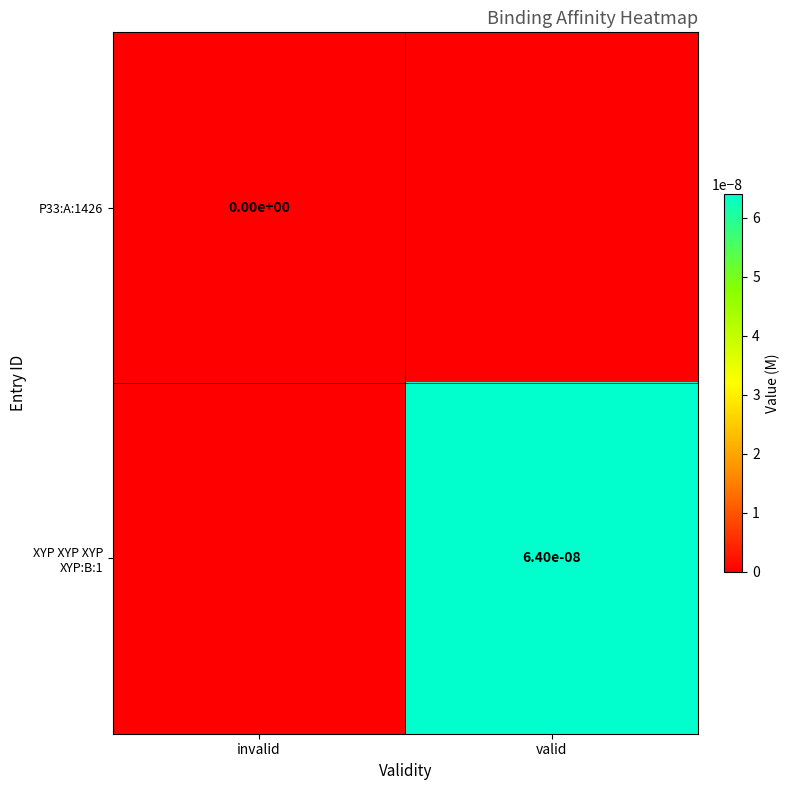

Is the value of XYP XYP XYP XYP:B:1 at valid greater than the value of P33:A:1426 at invalid?

Yes